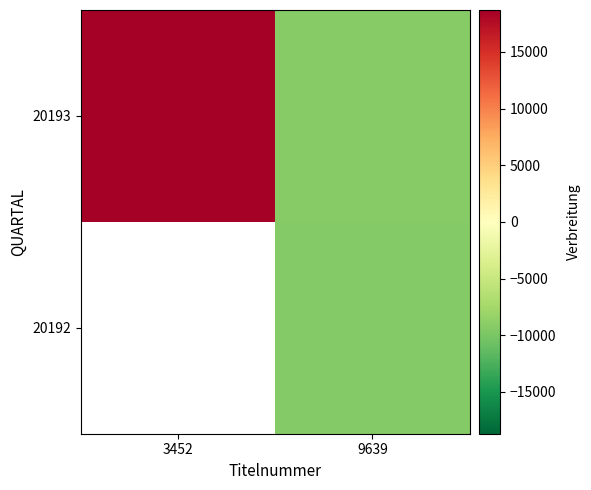

What is the difference between the highest and lowest values at 9639?

123.0